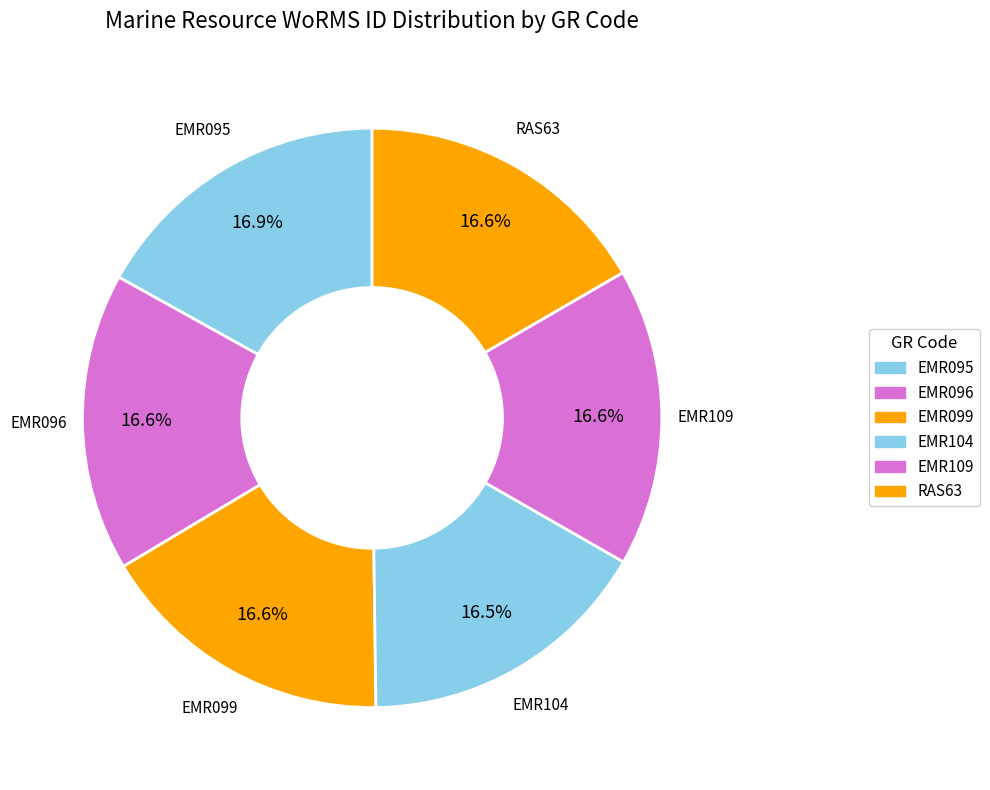

The EMR099 slice represents 17% of the pie. True or false?

True